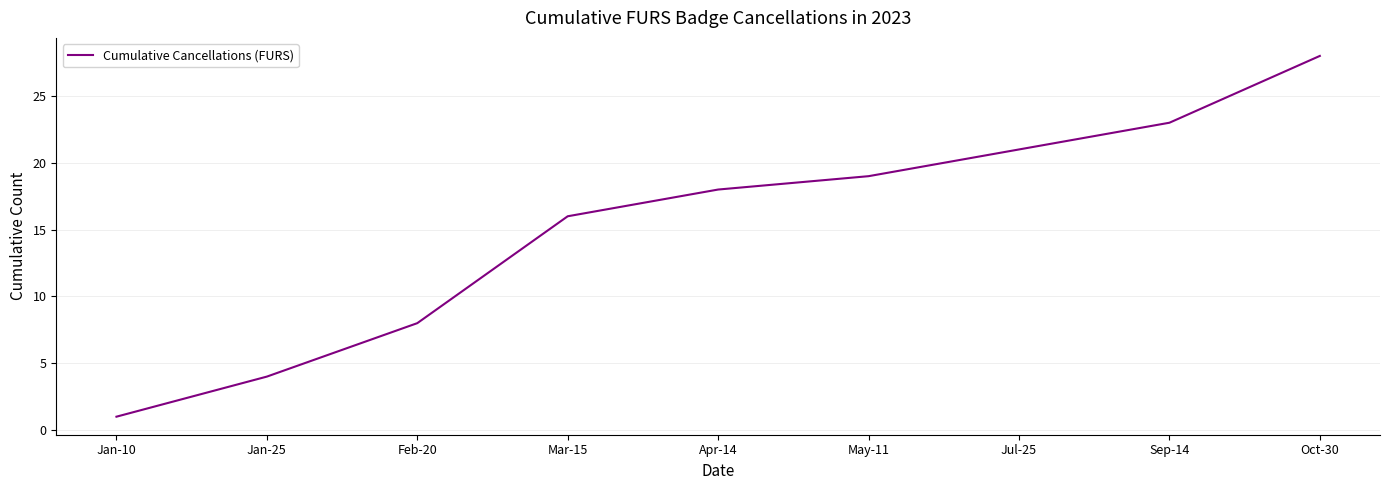

What position from the left is Feb-20?

3